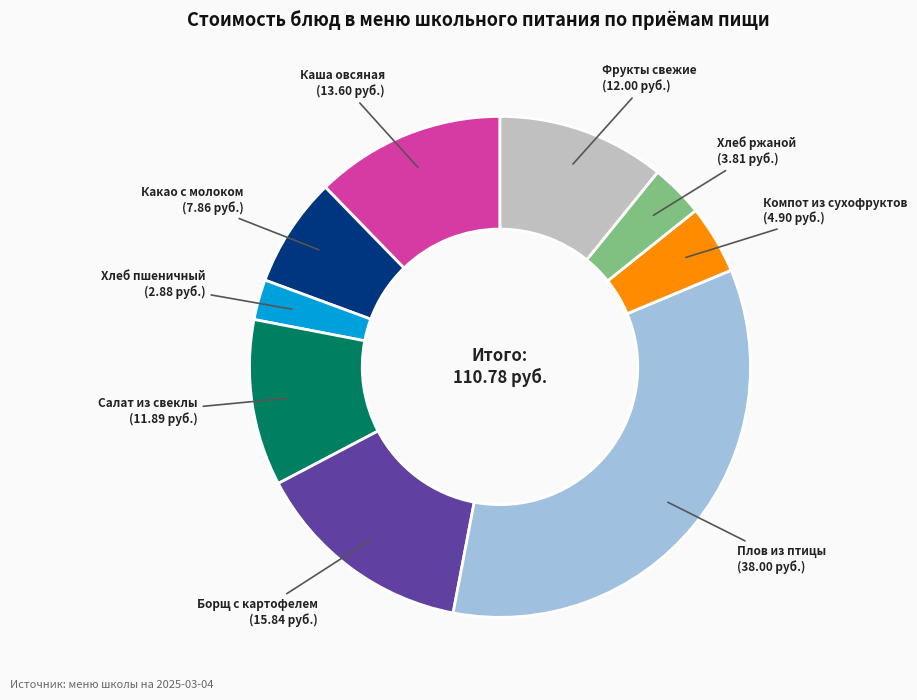

Is there a majority slice in this chart?

No